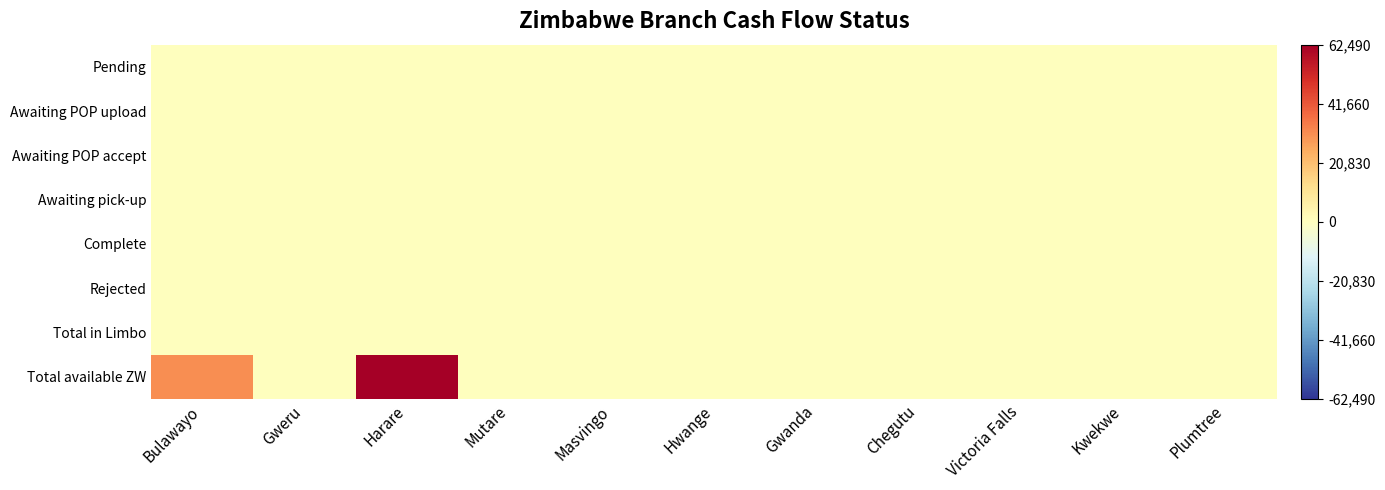

Reading left to right, what are all the values shown in this chart?

Pending: Bulawayo=0.0	Gweru=0.0	Harare=0.0	Mutare=0.0	Masvingo=0.0	Hwange=0.0	Gwanda=0.0	Chegutu=0.0	Victoria Falls=0.0	Kwekwe=0.0	Plumtree=0.0
Awaiting POP upload: Bulawayo=0.0	Gweru=0.0	Harare=0.0	Mutare=0.0	Masvingo=0.0	Hwange=0.0	Gwanda=0.0	Chegutu=0.0	Victoria Falls=0.0	Kwekwe=0.0	Plumtree=0.0
Awaiting POP accept: Bulawayo=0.0	Gweru=0.0	Harare=0.0	Mutare=0.0	Masvingo=0.0	Hwange=0.0	Gwanda=0.0	Chegutu=0.0	Victoria Falls=0.0	Kwekwe=0.0	Plumtree=0.0
Awaiting pick-up: Bulawayo=0.0	Gweru=0.0	Harare=0.0	Mutare=0.0	Masvingo=0.0	Hwange=0.0	Gwanda=0.0	Chegutu=0.0	Victoria Falls=0.0	Kwekwe=0.0	Plumtree=0.0
Complete: Bulawayo=0.0	Gweru=0.0	Harare=0.0	Mutare=0.0	Masvingo=0.0	Hwange=0.0	Gwanda=0.0	Chegutu=0.0	Victoria Falls=0.0	Kwekwe=0.0	Plumtree=0.0
Rejected: Bulawayo=0.0	Gweru=0.0	Harare=0.0	Mutare=0.0	Masvingo=0.0	Hwange=0.0	Gwanda=0.0	Chegutu=0.0	Victoria Falls=0.0	Kwekwe=0.0	Plumtree=0.0
Total in Limbo: Bulawayo=0.0	Gweru=0.0	Harare=0.0	Mutare=0.0	Masvingo=0.0	Hwange=0.0	Gwanda=0.0	Chegutu=0.0	Victoria Falls=0.0	Kwekwe=0.0	Plumtree=0.0
Total available ZW: Bulawayo=31071.3	Gweru=137.0	Harare=62490.4	Mutare=0.0	Masvingo=28.9	Hwange=0.0	Gwanda=0.0	Chegutu=0.0	Victoria Falls=0.0	Kwekwe=0.0	Plumtree=0.0